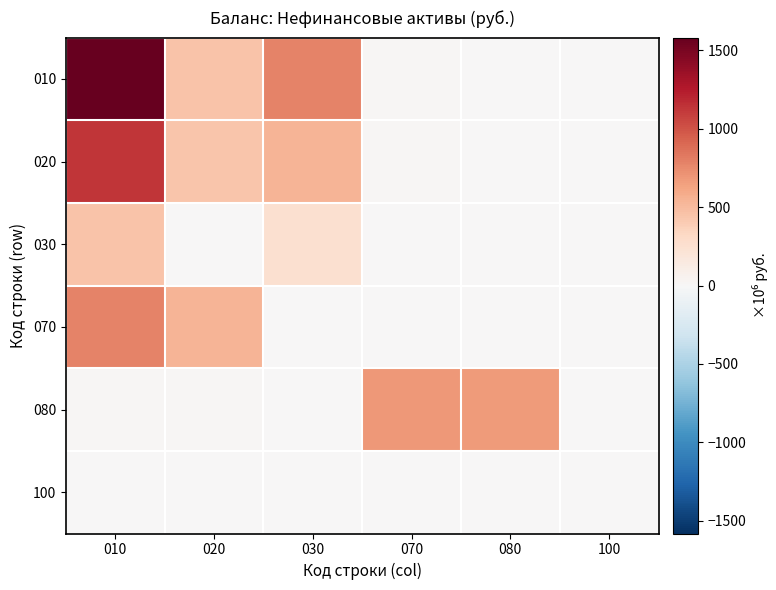

Reading right to left, transcribe all the data shown in this chart.

010: 100=0.0	080=4.7	070=23.2	030=789.9	020=456.4	010=1581.0
020: 100=0.0	080=0.0	070=19.4	030=532.3	020=443.7	010=1124.6
030: 100=0.0	080=0.8	070=1.8	030=251.3	020=4.4	010=456.4
070: 100=0.0	080=3.8	070=2.0	030=6.4	020=532.3	010=789.9
080: 100=8.2	080=674.0	070=682.2	030=1.8	020=19.4	010=23.2
100: 100=0.0	080=0.0	070=3.8	030=0.8	020=0.0	010=4.7